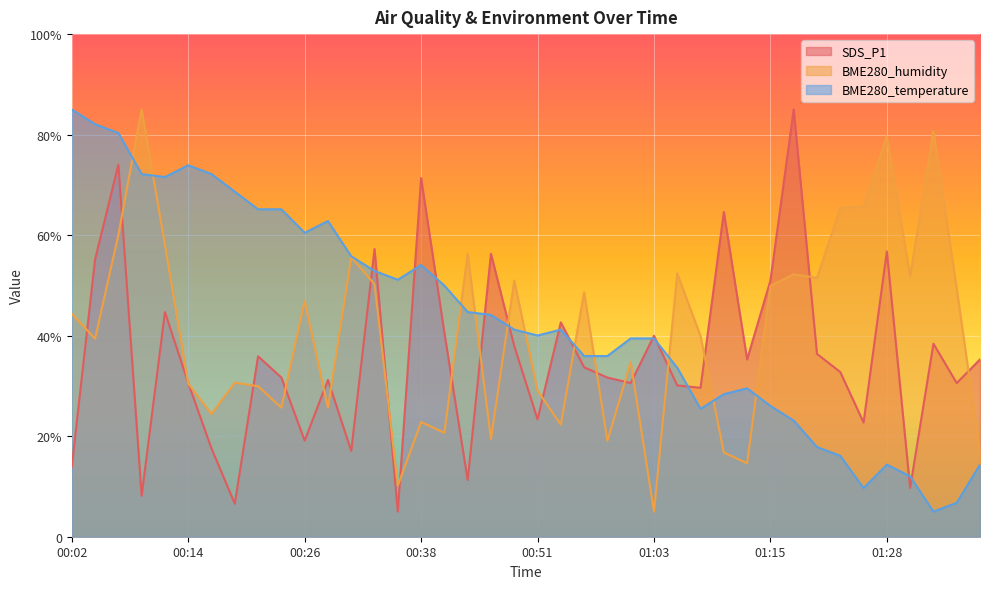

True or false: BME280_humidity and SDS_P1 cross at least once.

True